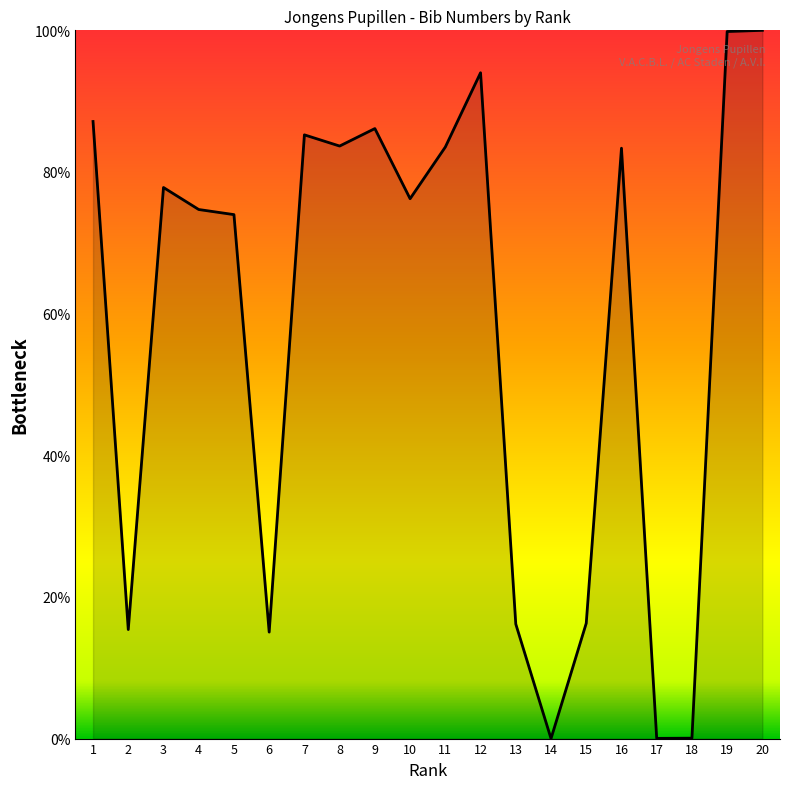

How many lines are shown in the chart?

1